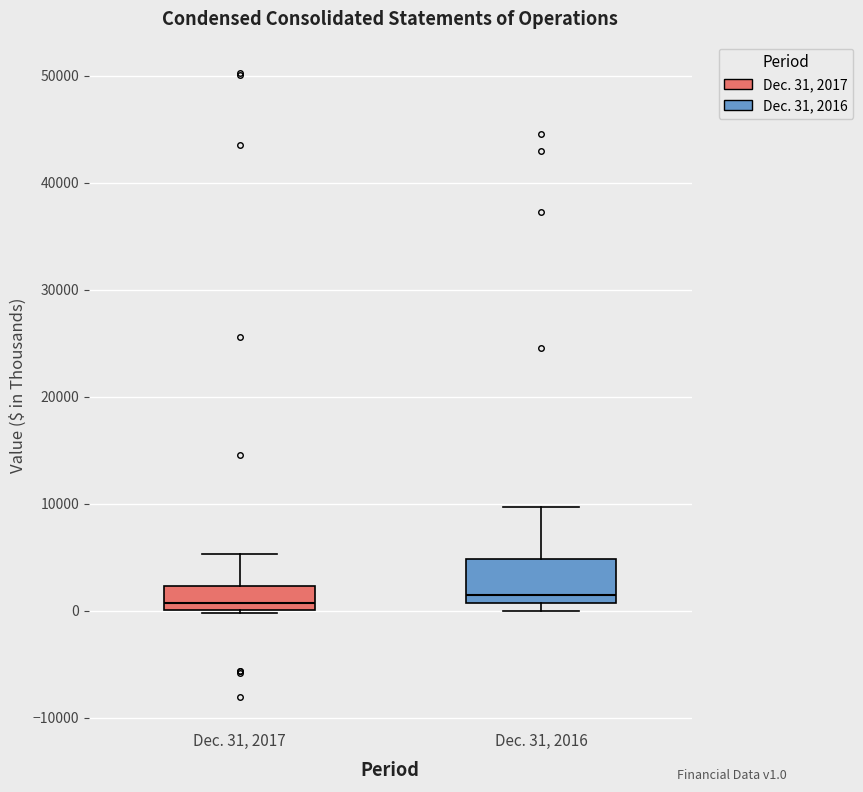

Reading left to right, transcribe this box plot: for each box, give where its median line is, the range the box spans, and where its two whiskers end, as read against the y-axis. The values are not printed on the chart, so give them approximately, as read against the axis.

Dec. 31, 2017: median 1000, box 0 to 2000, whiskers 0 to 5000
Dec. 31, 2016: median 1000 (just above the box's lower edge), box 1000 to 5000, whiskers 0 to 10000